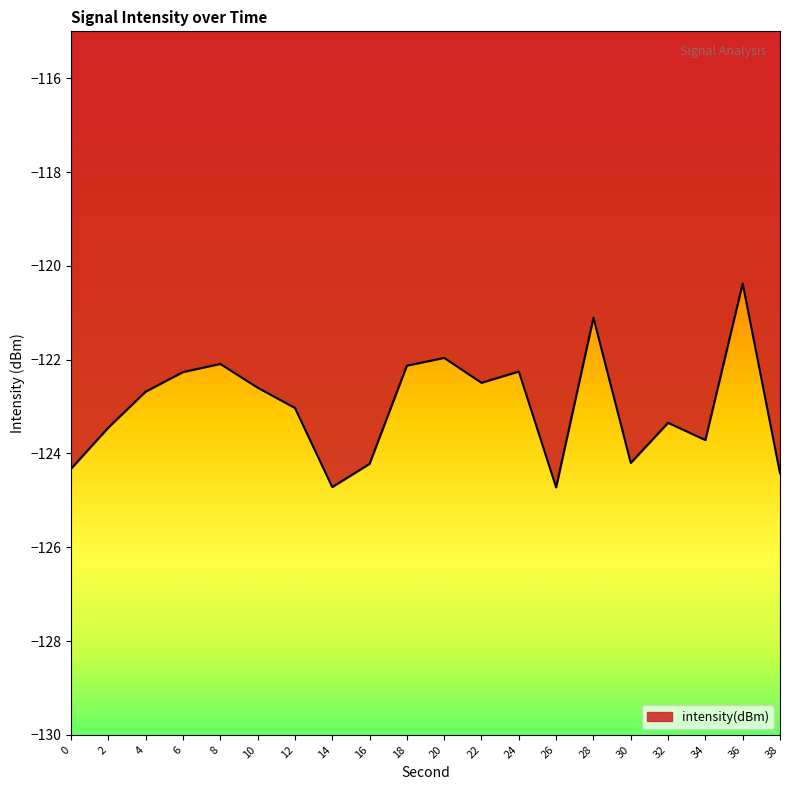

At which category does the data reach its first local valley?

14